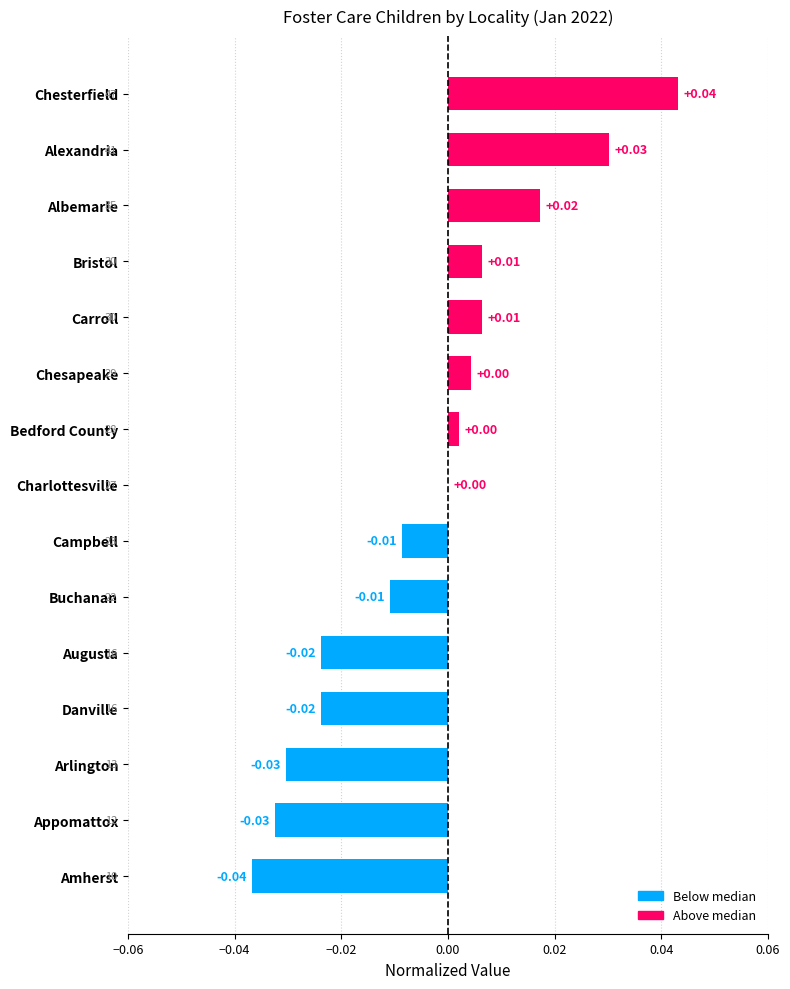

True or false: the data shows 0.0 at Albemarle.

True